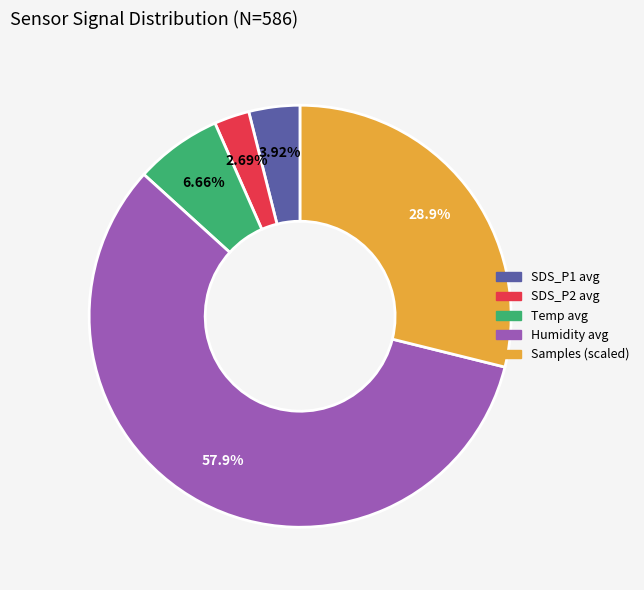

Rank the categories by value from lowest to highest.

SDS_P2, SDS_P1, Temp, Samples, Humidity